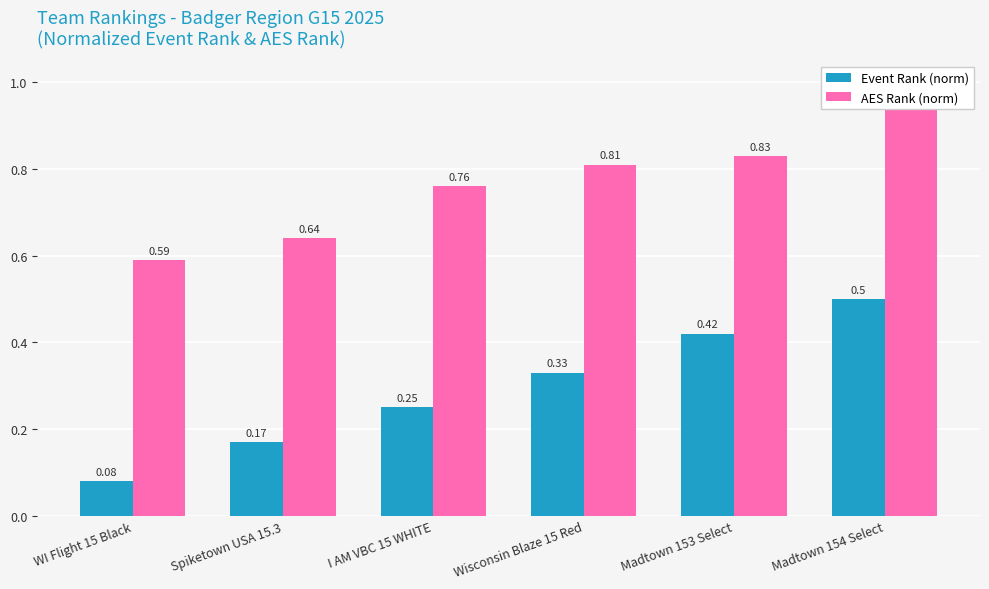

True or false: AES Rank (norm) has a value of 1.0 at WI Flight 15 Black.

False